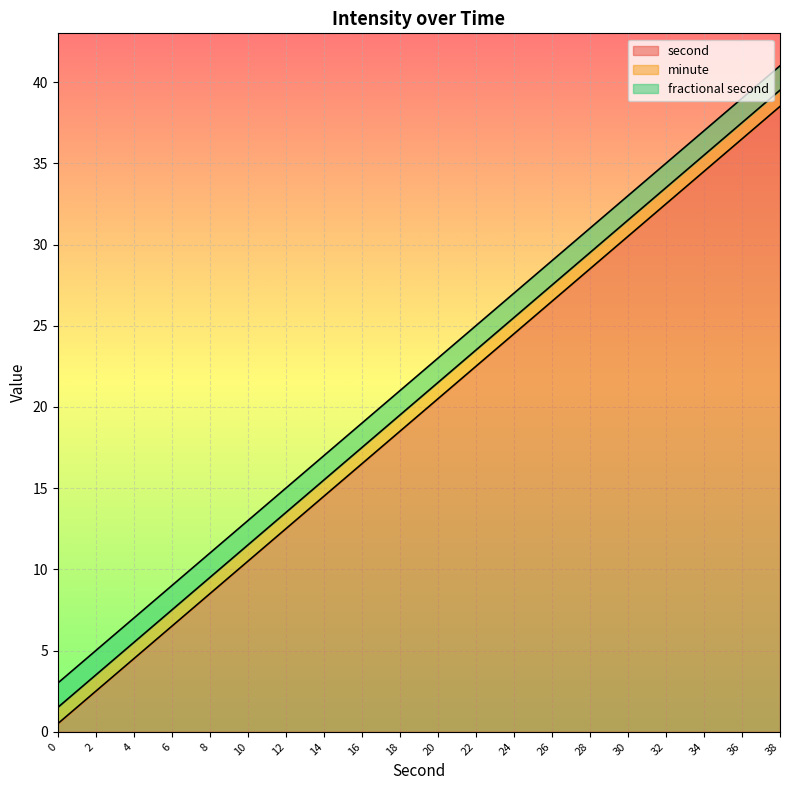

List the labels in order of second value, largest first.

38, 36, 34, 32, 30, 28, 26, 24, 22, 20, 18, 16, 14, 12, 10, 8, 6, 4, 2, 0